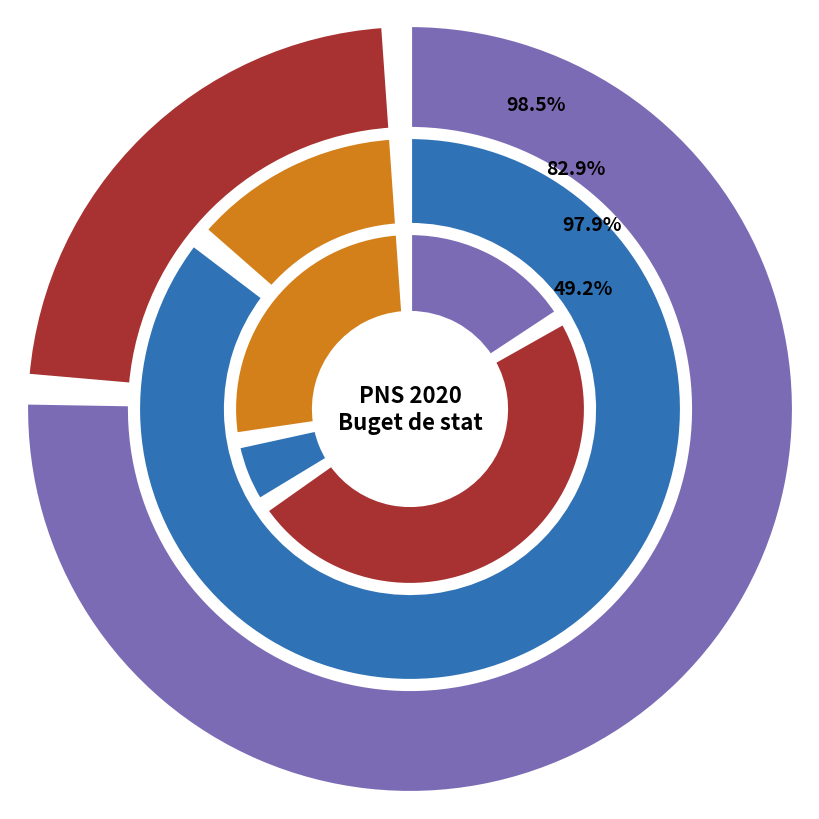

The P.N.I.2 boli prioritare slice represents 14% of the pie. True or false?

False